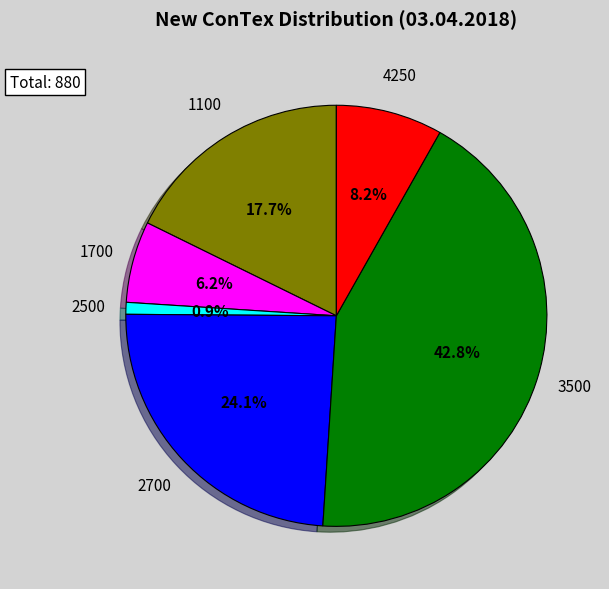

Does any single category account for the majority?

No